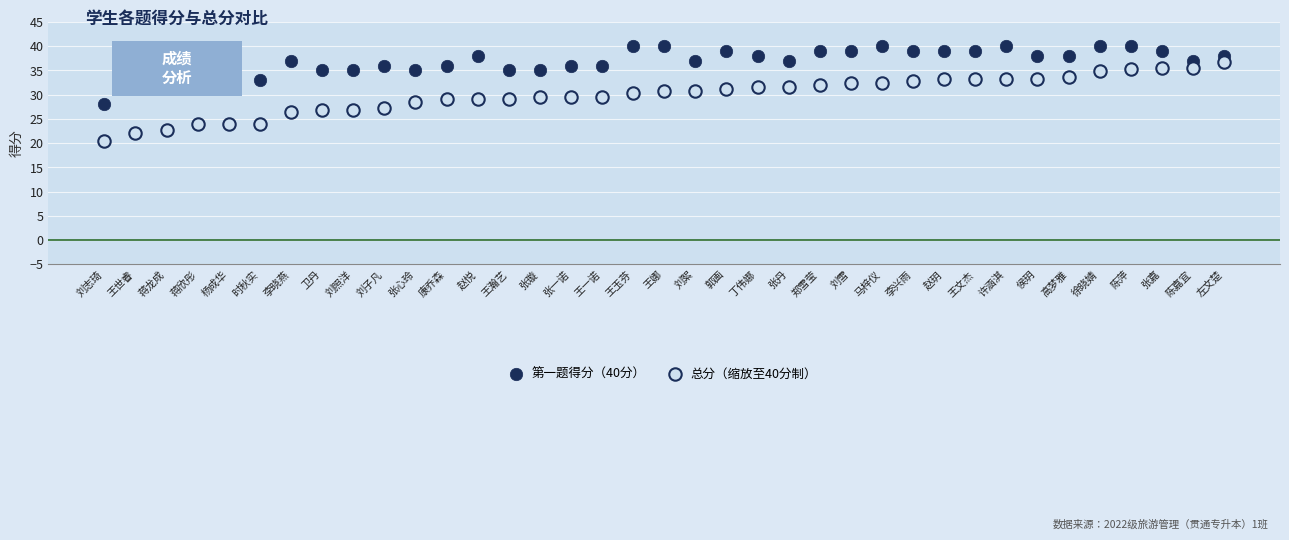

Across all data points, what is the range of Y values (max minus min)?

19.6